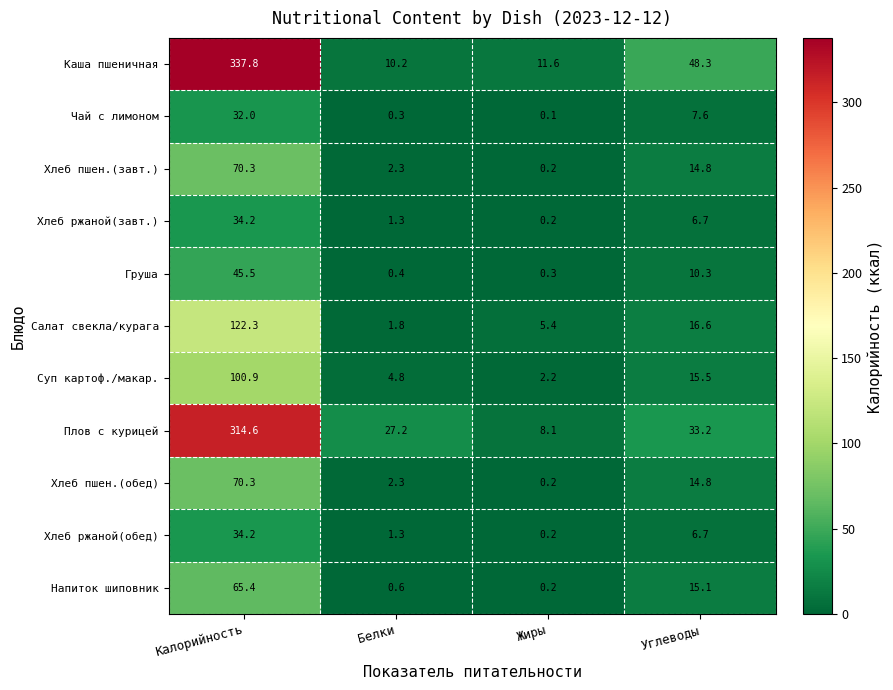

At which label does Хлеб пшен.(обед) reach its peak?

Калорийность